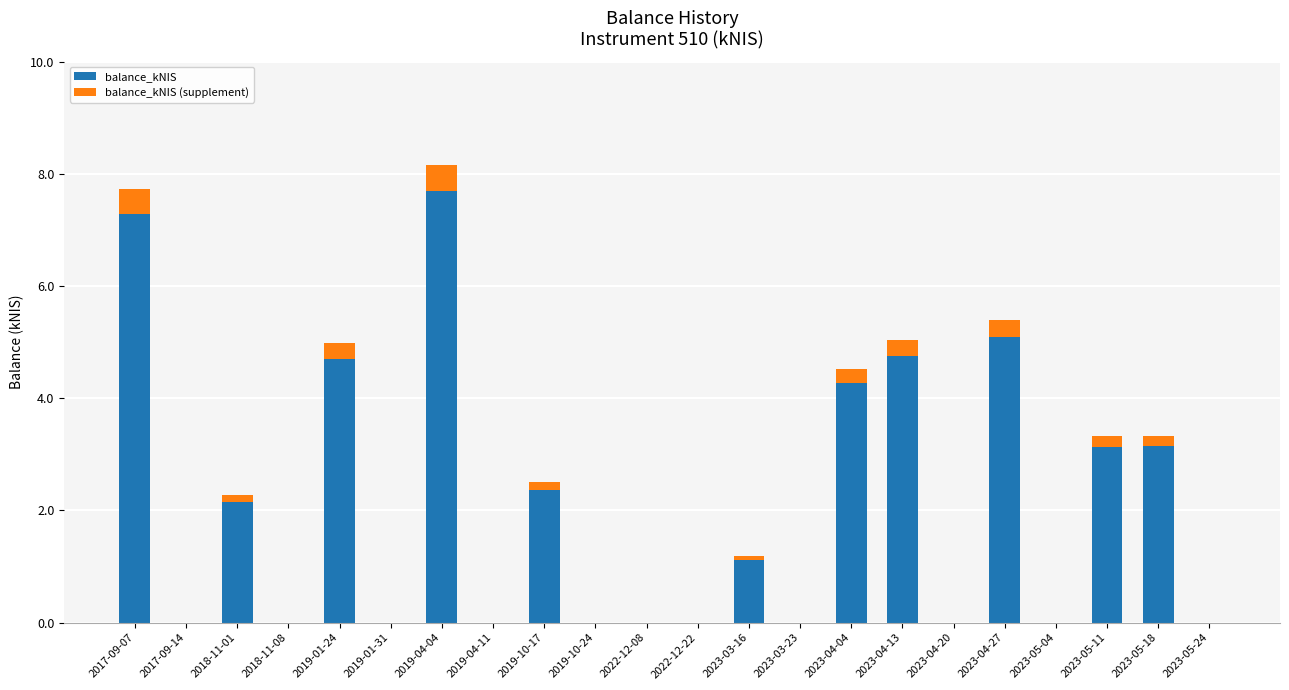

Count the number of data series in this chart.

2